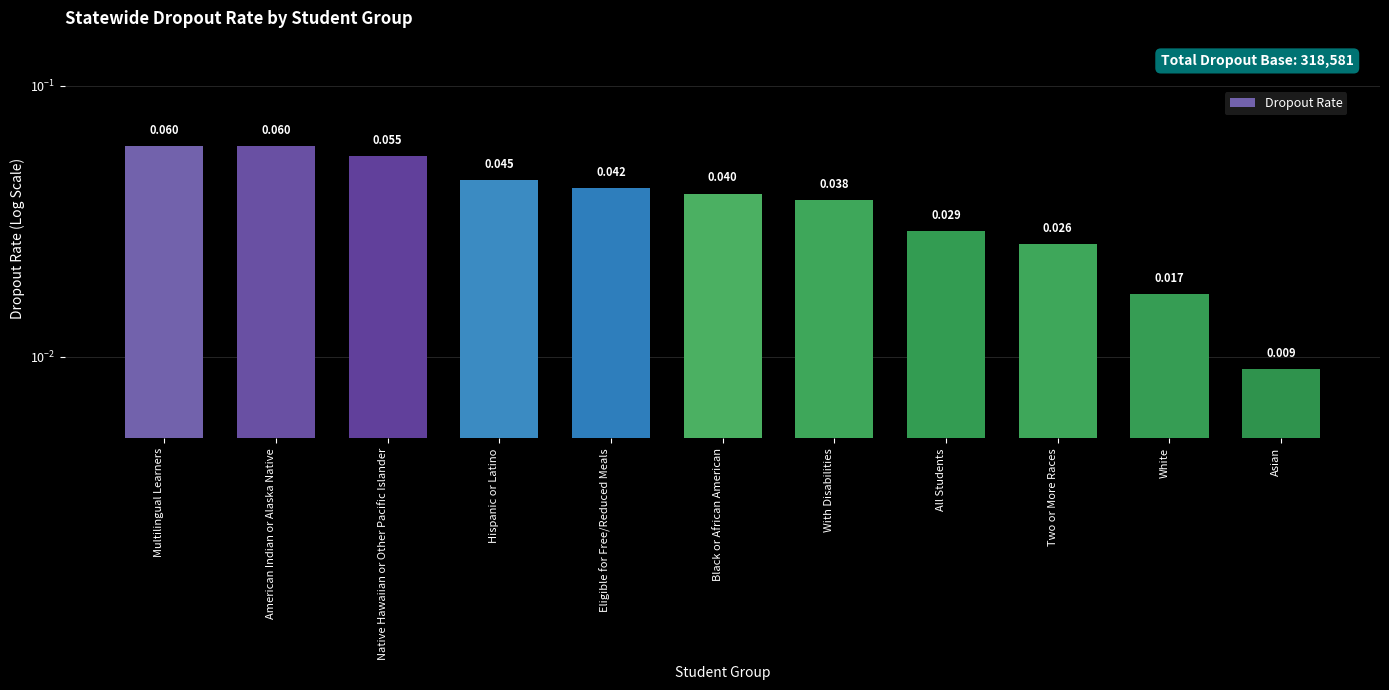

The value at All Students is 0.0. True or false?

True